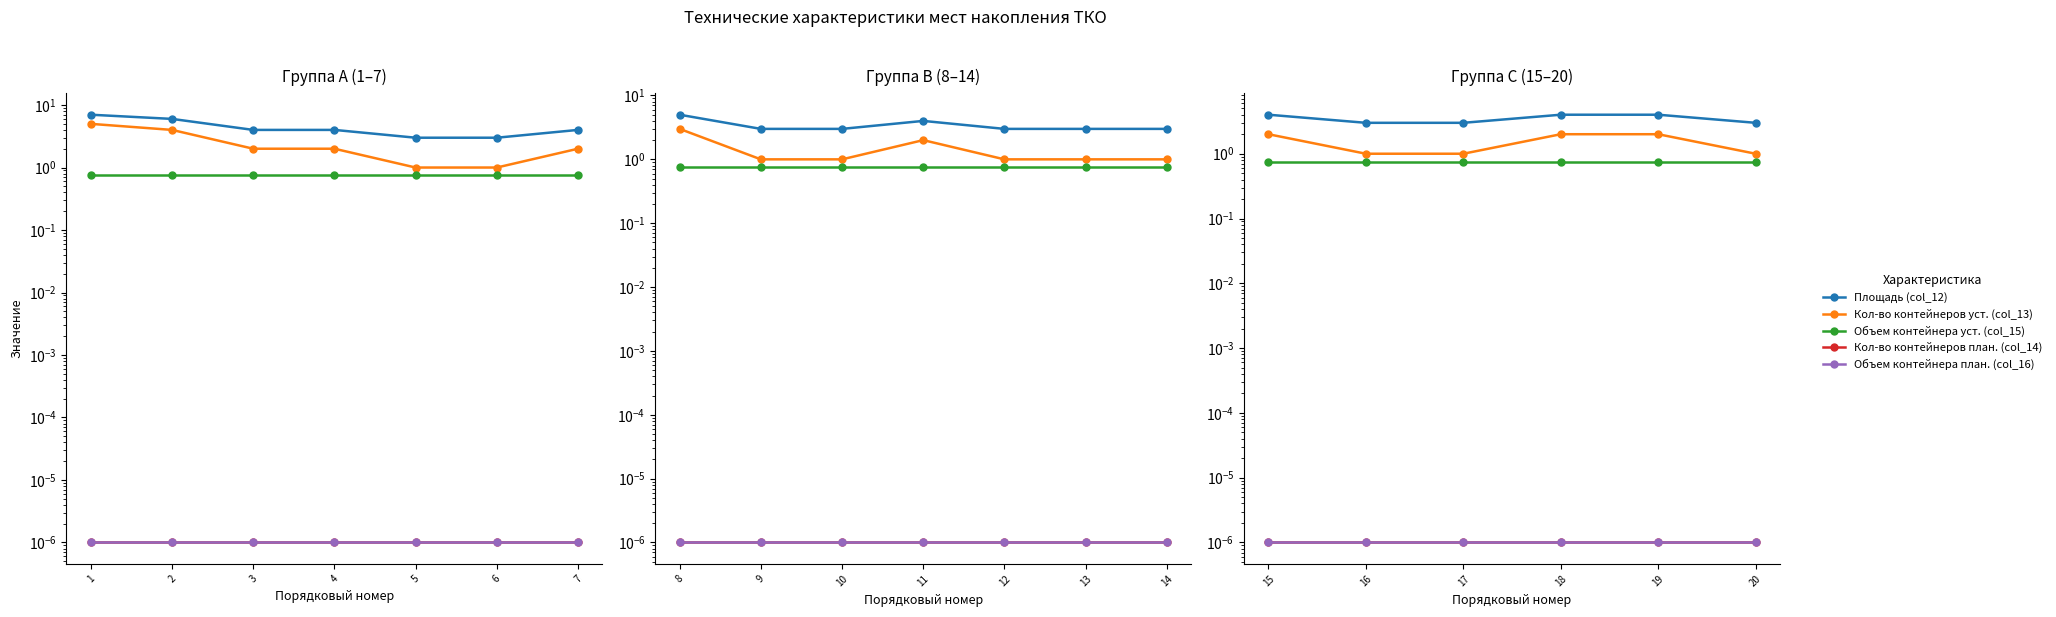

At 17, list the series in order from largest to smallest.

Площадь (col_12), Кол-во контейнеров уст. (col_13), Объем контейнера уст. (col_15), Кол-во контейнеров план. (col_14), Объем контейнера план. (col_16)